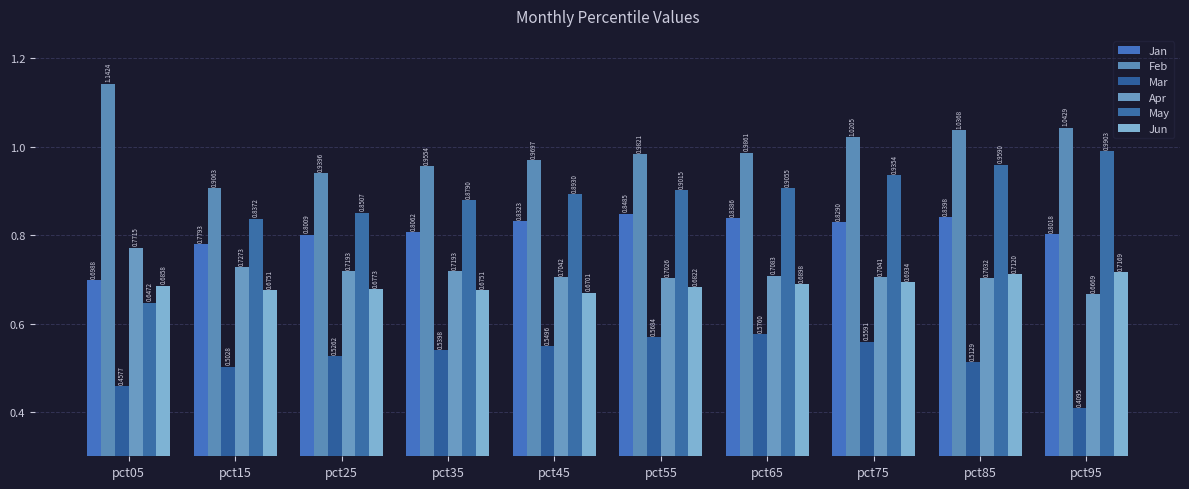

Is it true that Jun equals 0.7 at pct65?

True